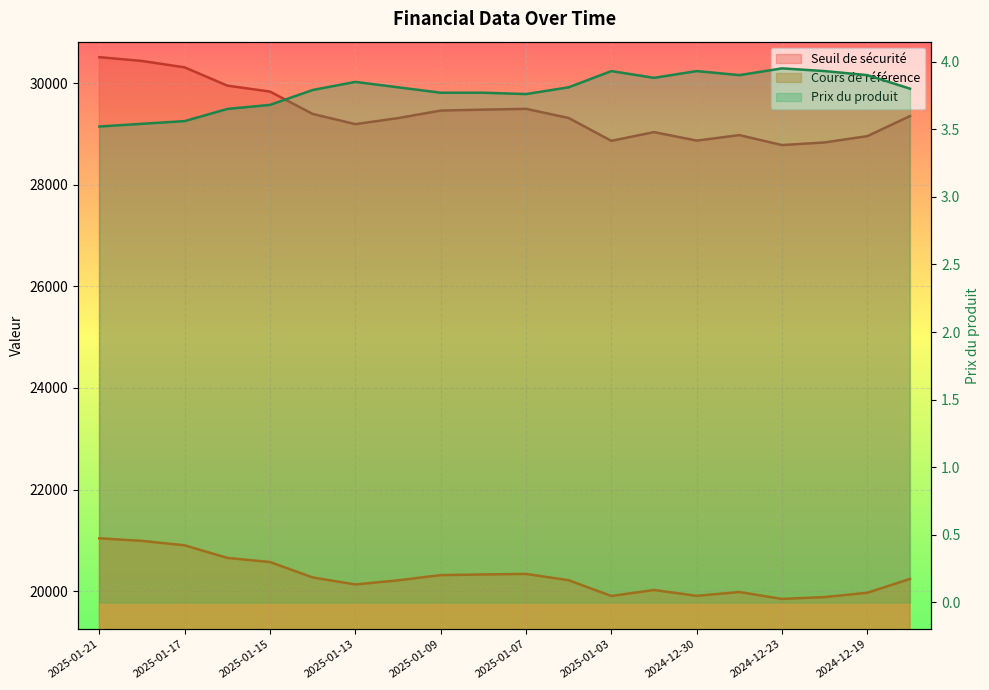

What are all the series names shown in the legend?

Seuil de sécurité, Cours de référence, Prix du produit